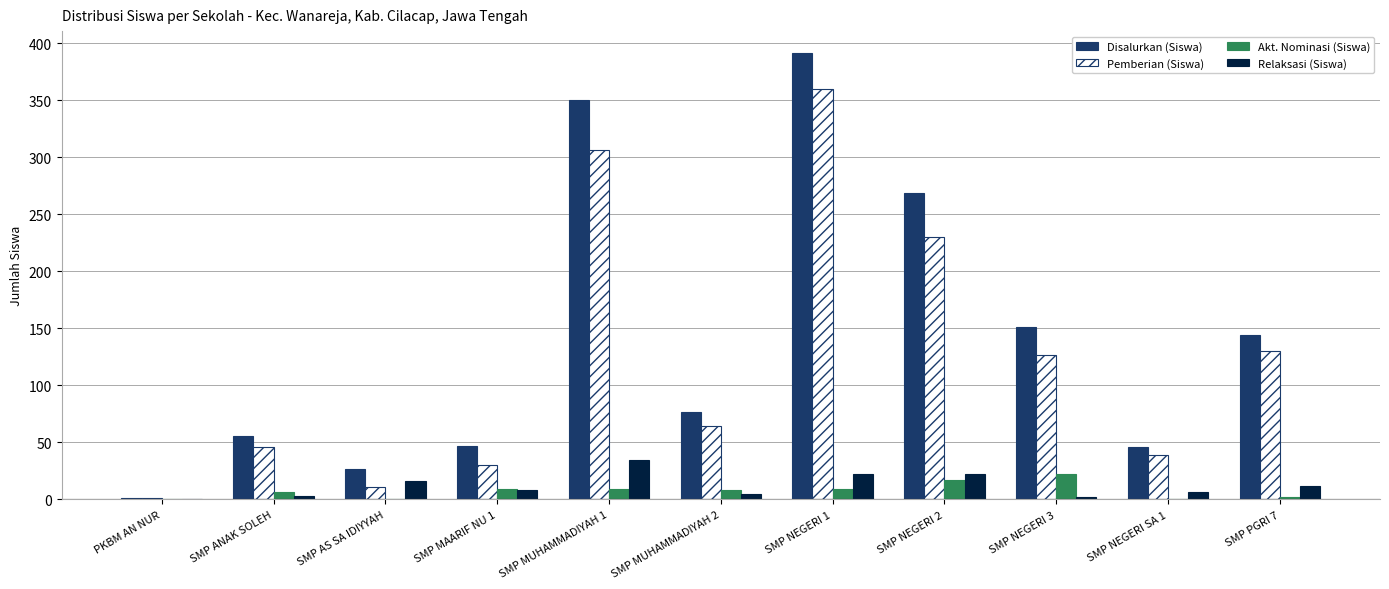

Which series changed the most between SMP MAARIF NU 1 and SMP NEGERI 1?

Disalurkan (Siswa)